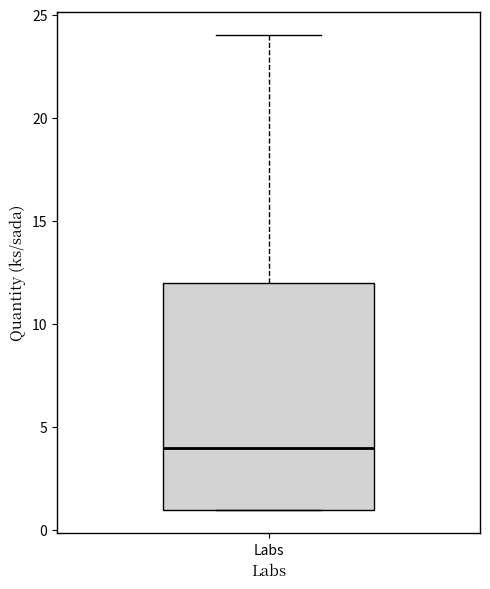

Read this box plot against the y-axis: the position of the median line, the range covered by the box, and the ends of both whiskers. The values are not printed on the chart, so give them approximately, as read against the axis.

median 4, box 1 to 12, whiskers 1 to 24